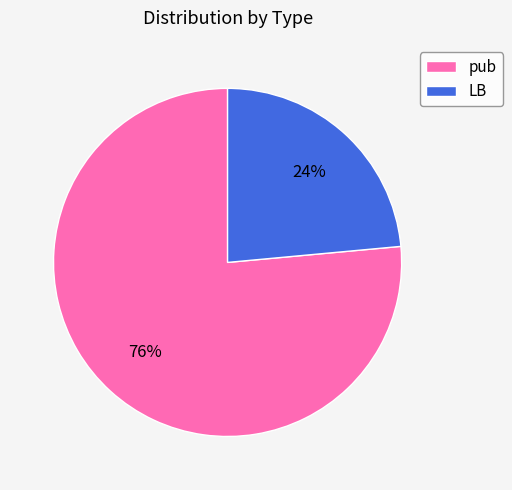

The pub slice represents 76% of the pie. True or false?

True